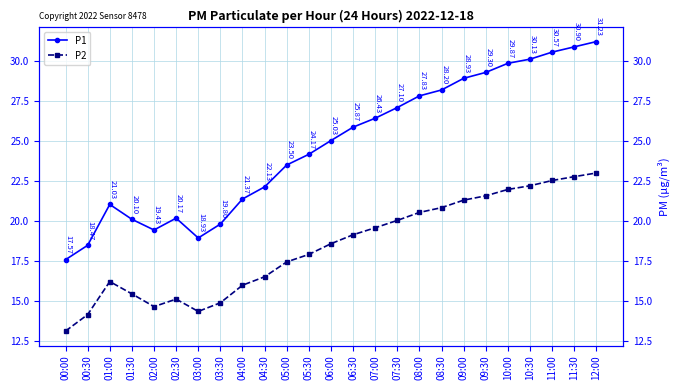

What is the value of the P1 point at the 22nd from the left?

30.1